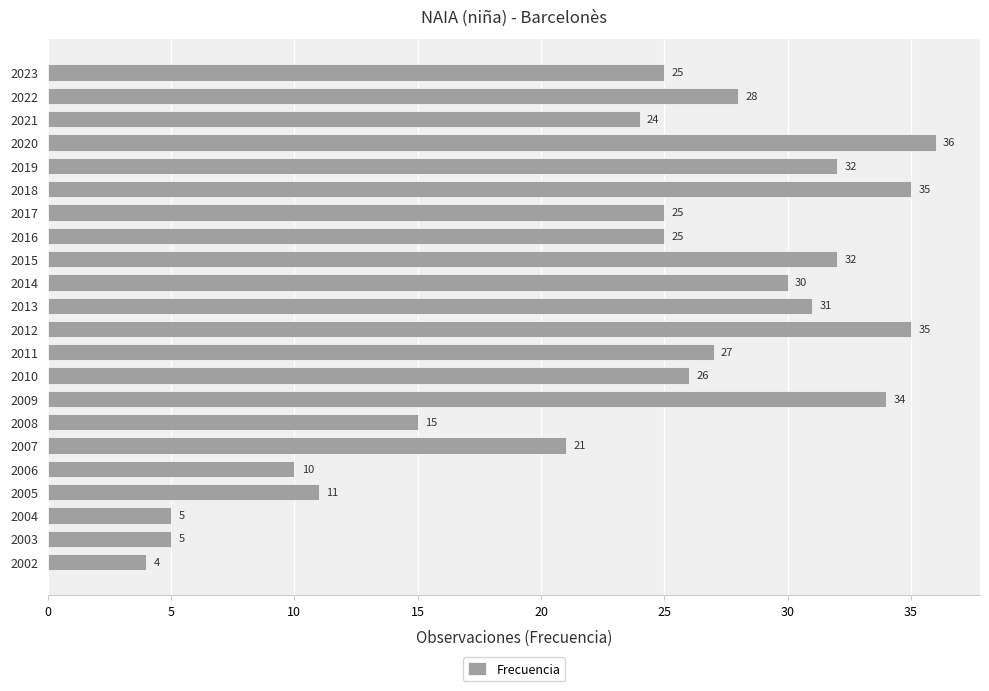

What is the maximum value shown in the chart?

36